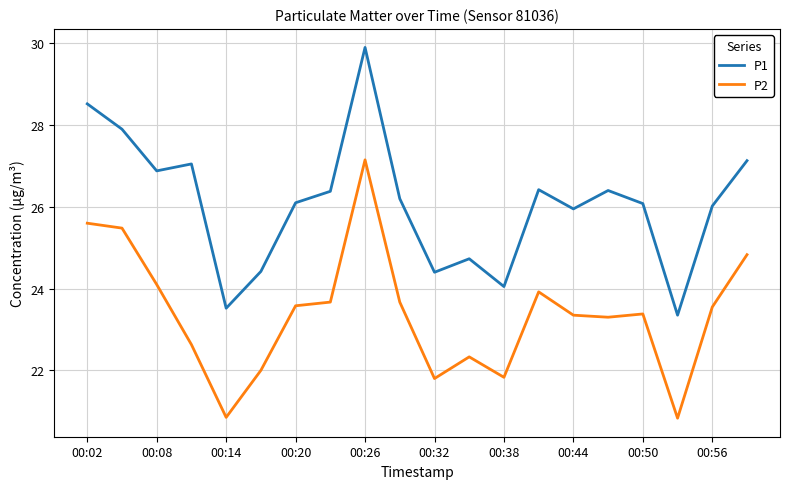

What are all the series names shown in the legend?

P1, P2